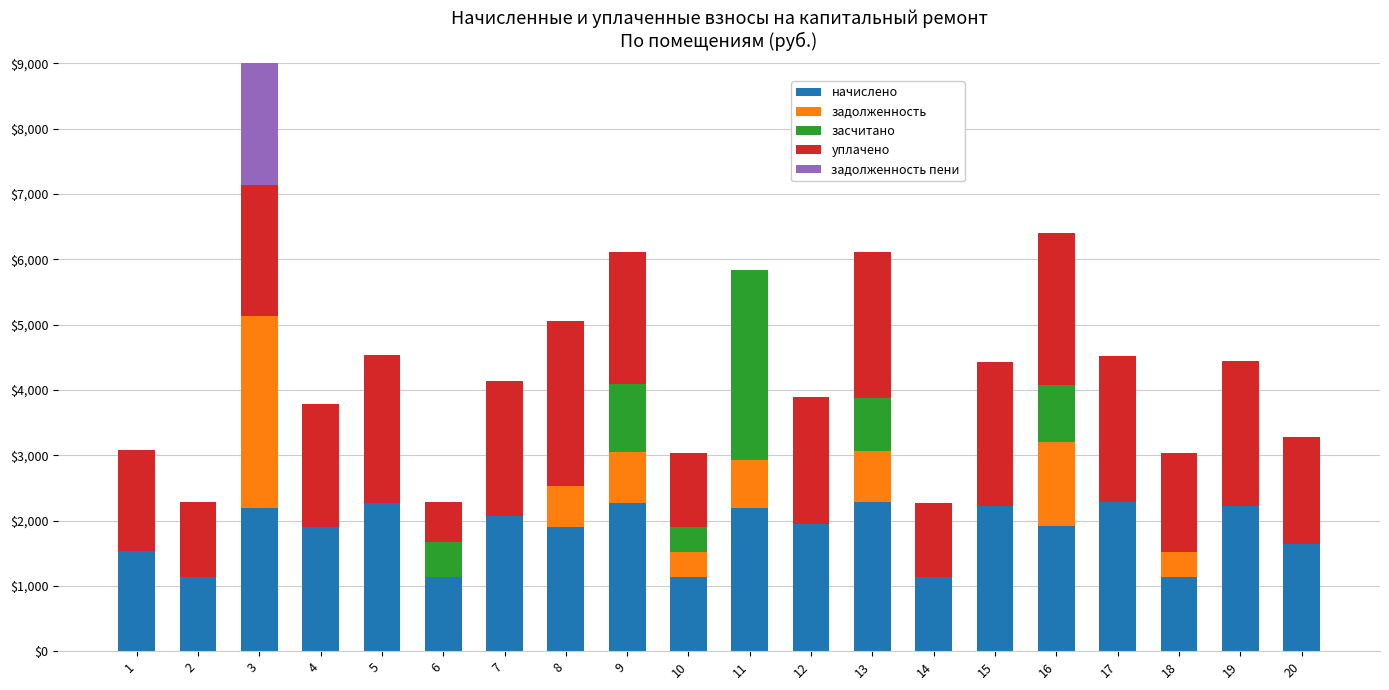

How many values in the уплачено series exceed 2008?

10